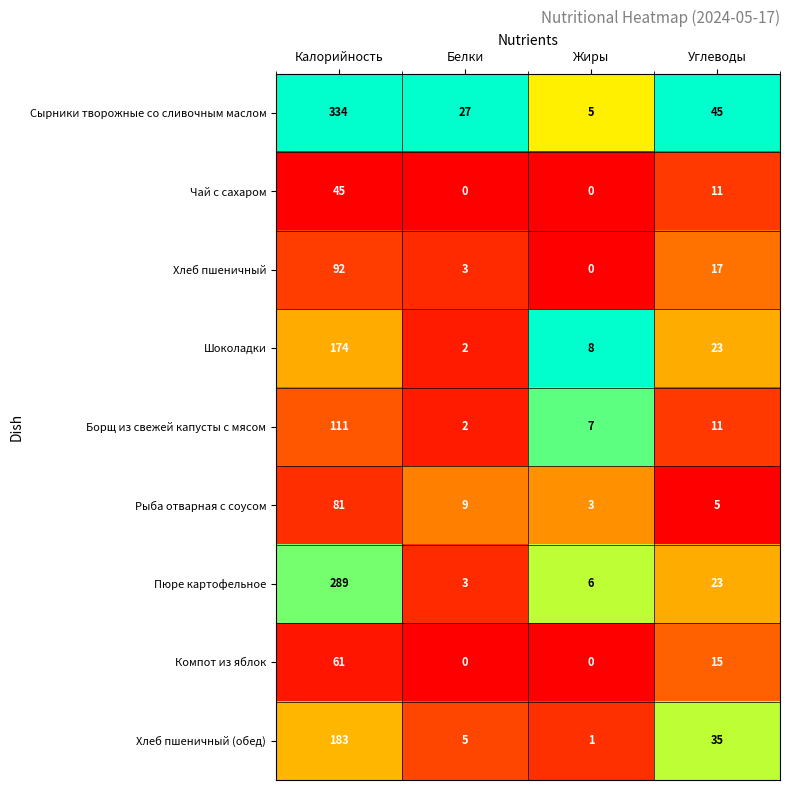

List the labels in order of Рыба отварная с соусом value, largest first.

Калорийность, Белки, Углеводы, Жиры